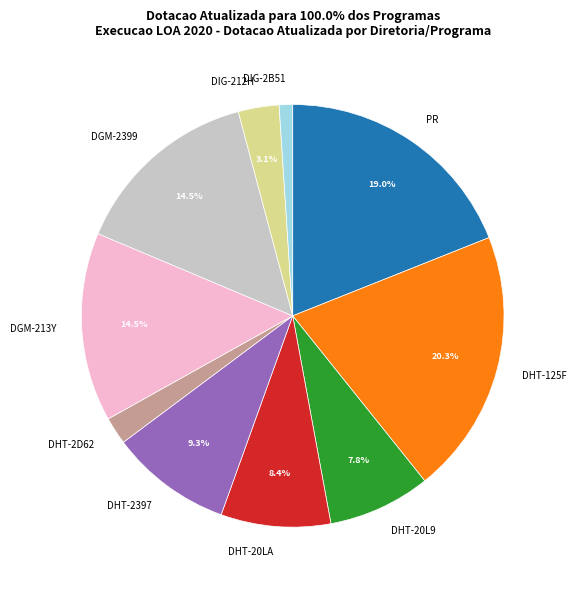

Approximately how many times larger is the value at DHT-20L9 compared to DGM-2399?

0.5